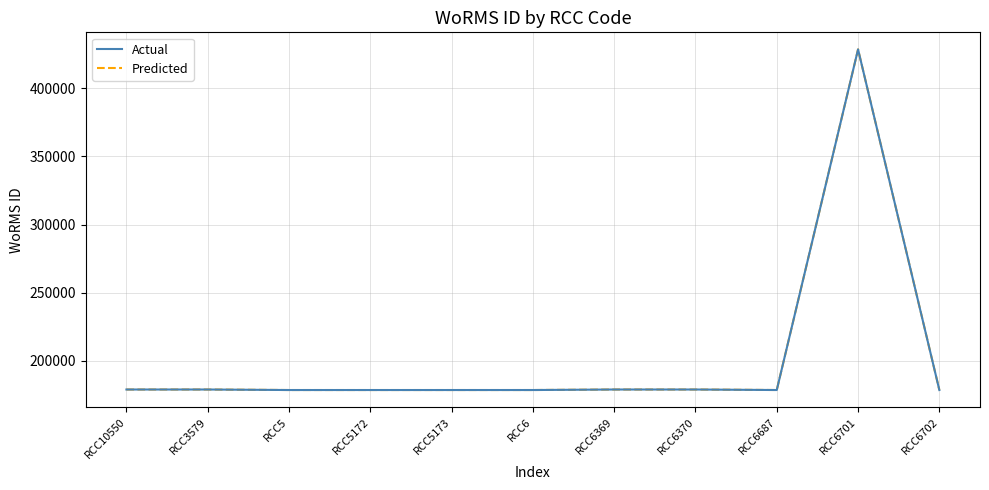

What is the difference between the maximum and minimum values in the Predicted series?

250046